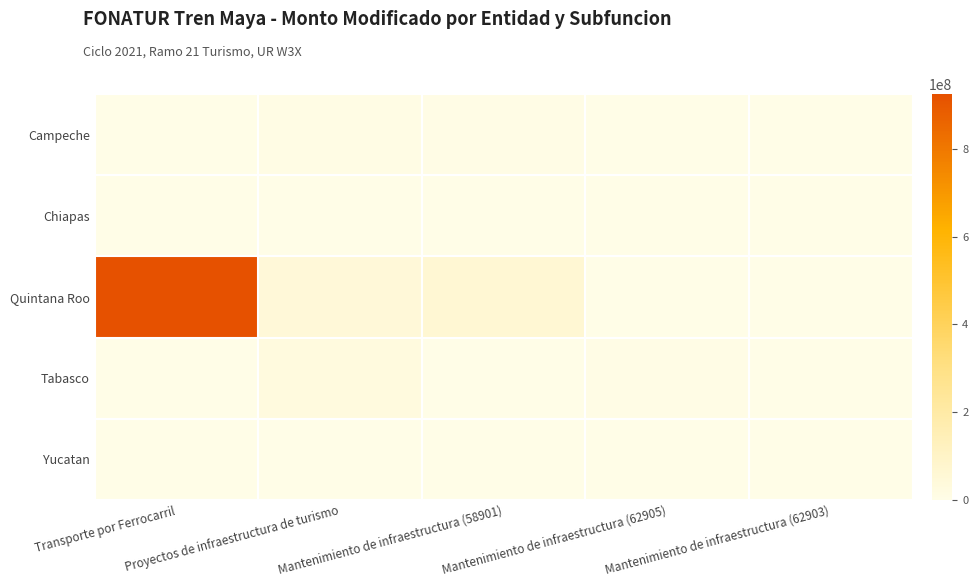

Reading right to left, list all the values displayed in this chart.

Campeche: Mantenimiento de infraestructura (62903)=0	Mantenimiento de infraestructura (62905)=0	Mantenimiento de infraestructura (58901)=4042771	Proyectos de infraestructura de turismo=9455373	Transporte por Ferrocarril=0
Chiapas: Mantenimiento de infraestructura (62903)=0	Mantenimiento de infraestructura (62905)=0	Mantenimiento de infraestructura (58901)=0	Proyectos de infraestructura de turismo=0	Transporte por Ferrocarril=0
Quintana Roo: Mantenimiento de infraestructura (62903)=0	Mantenimiento de infraestructura (62905)=0	Mantenimiento de infraestructura (58901)=60576627	Proyectos de infraestructura de turismo=45202070	Transporte por Ferrocarril=925369000
Tabasco: Mantenimiento de infraestructura (62903)=0	Mantenimiento de infraestructura (62905)=5585563	Mantenimiento de infraestructura (58901)=0	Proyectos de infraestructura de turismo=26034000	Transporte por Ferrocarril=0
Yucatan: Mantenimiento de infraestructura (62903)=0	Mantenimiento de infraestructura (62905)=0	Mantenimiento de infraestructura (58901)=0	Proyectos de infraestructura de turismo=0	Transporte por Ferrocarril=0